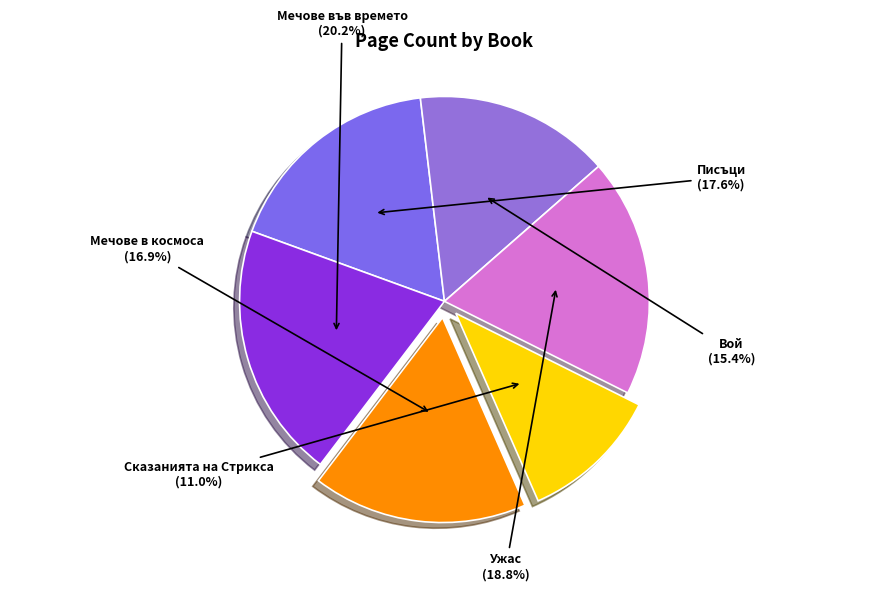

How many segments does this pie chart have?

6